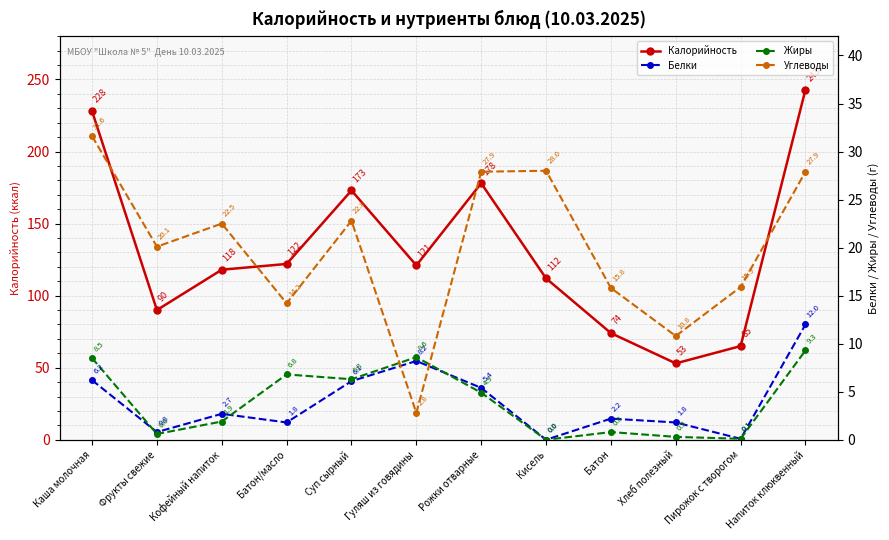

Rank the series at Суп сырный from highest to lowest value.

Калорийность, Углеводы, Жиры, Белки